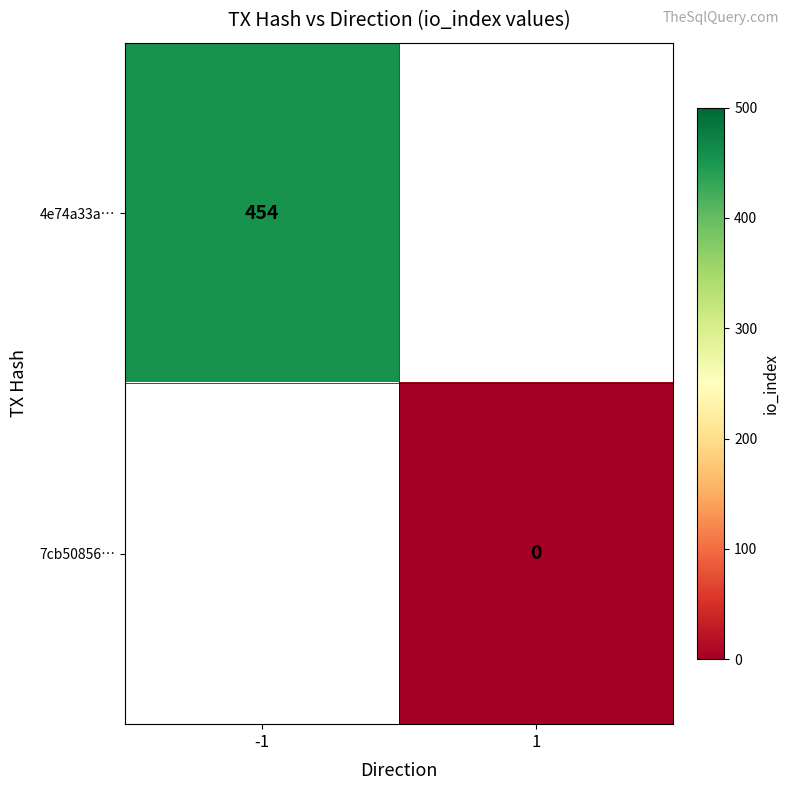

At which category does the chart reach its minimum across all series?

1